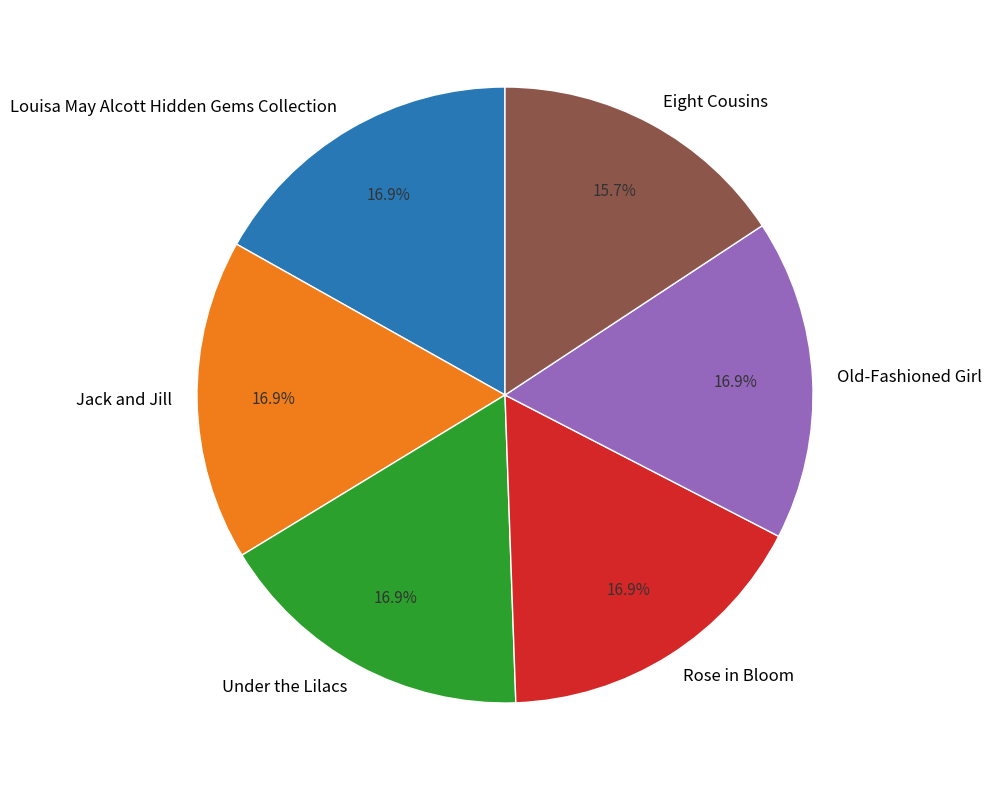

Count the number of slices in the pie.

6